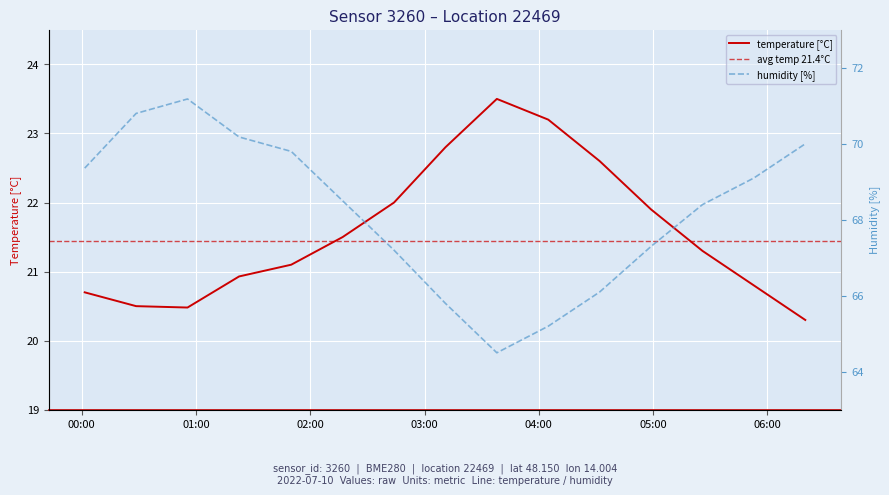

Is the value of humidity at 2022-07-10T03:38:00 greater than the value of temperature at 2022-07-10T04:59:00?

Yes